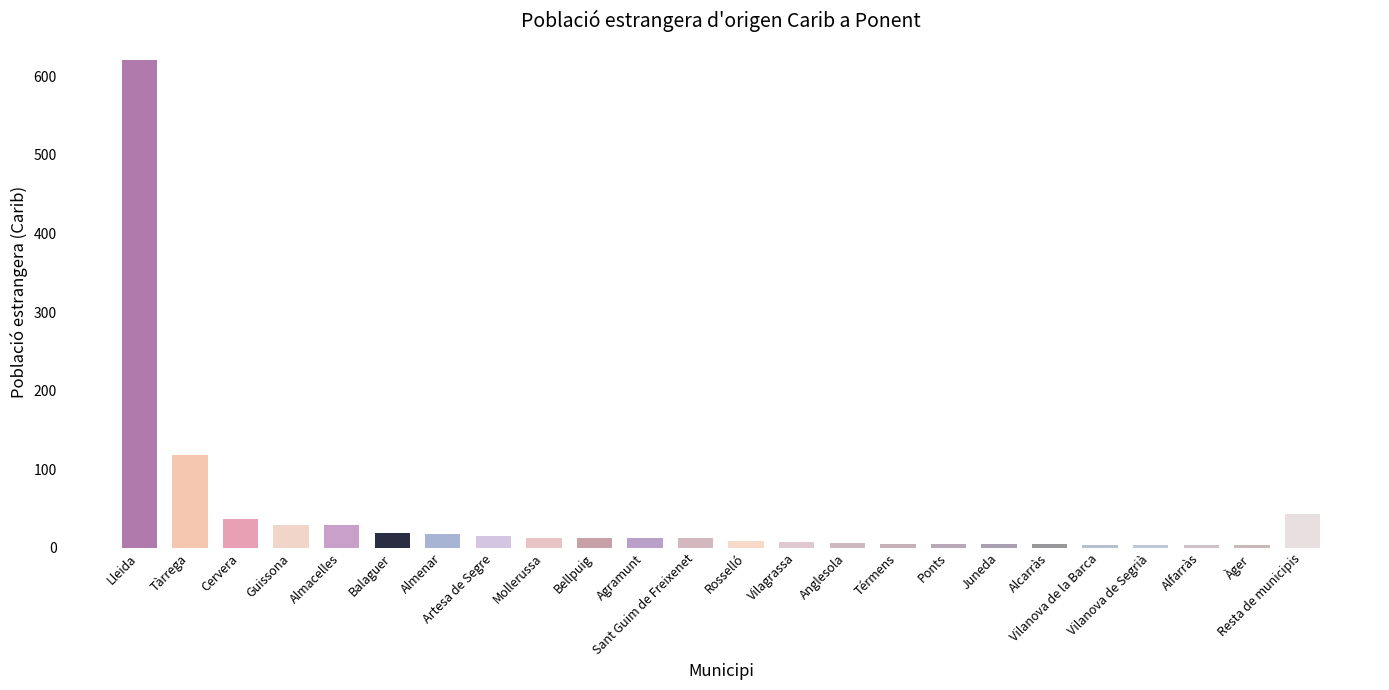

What is the maximum value shown in the chart?

621